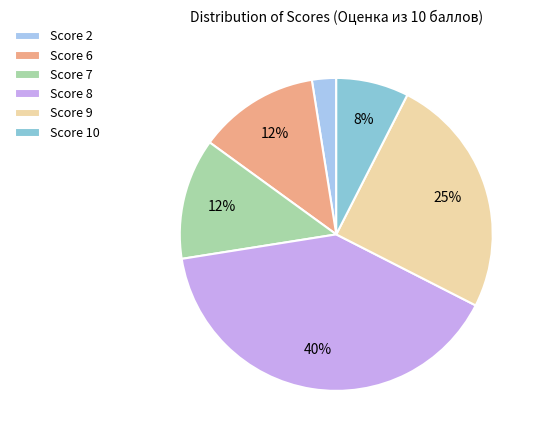

To the nearest percent, what percentage of the pie is Score 7?

12%